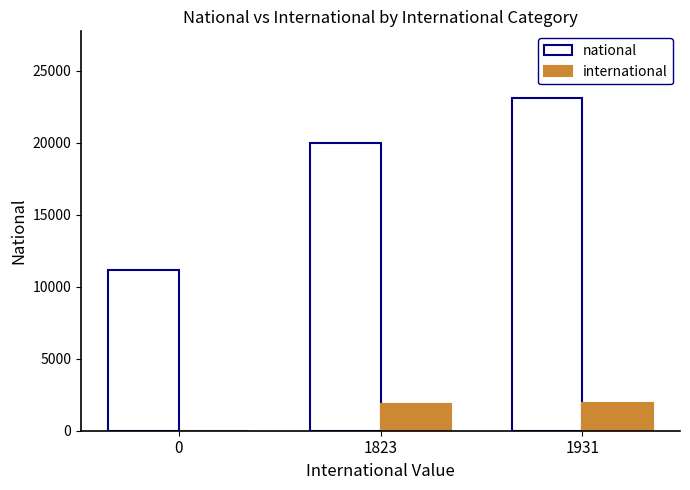

Where is international nearest to the value 965?

1823